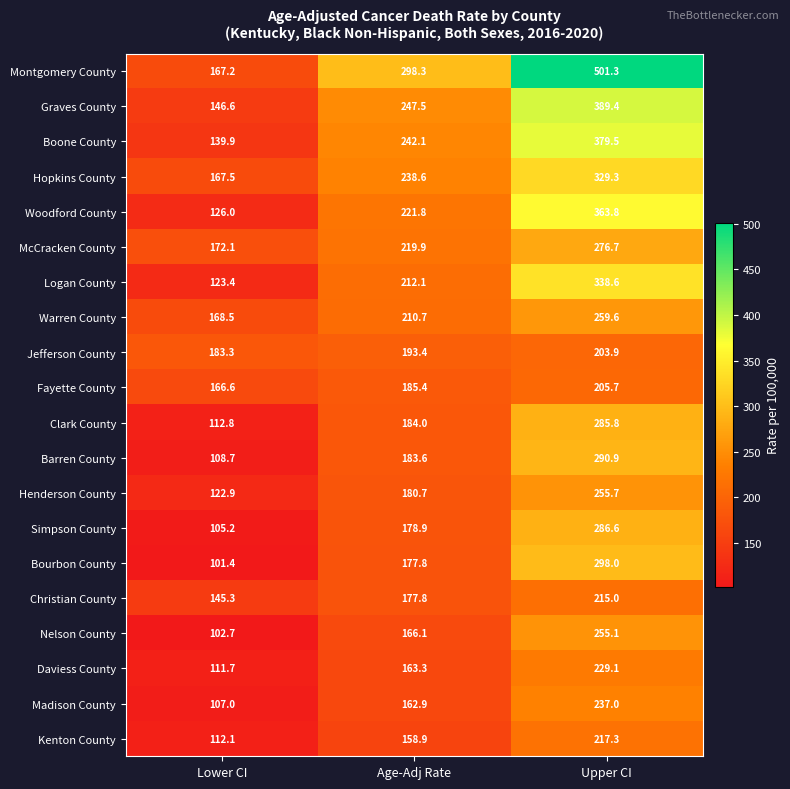

Which series changed the most between Lower CI and Upper CI?

Montgomery County